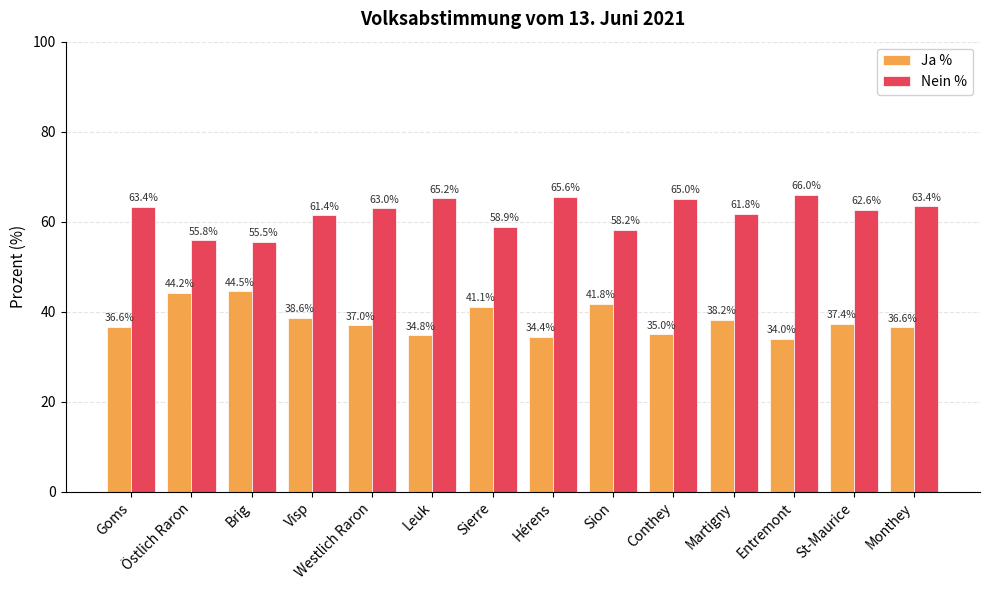

What is the difference between the maximum and minimum values in the Nein % series?

10.5